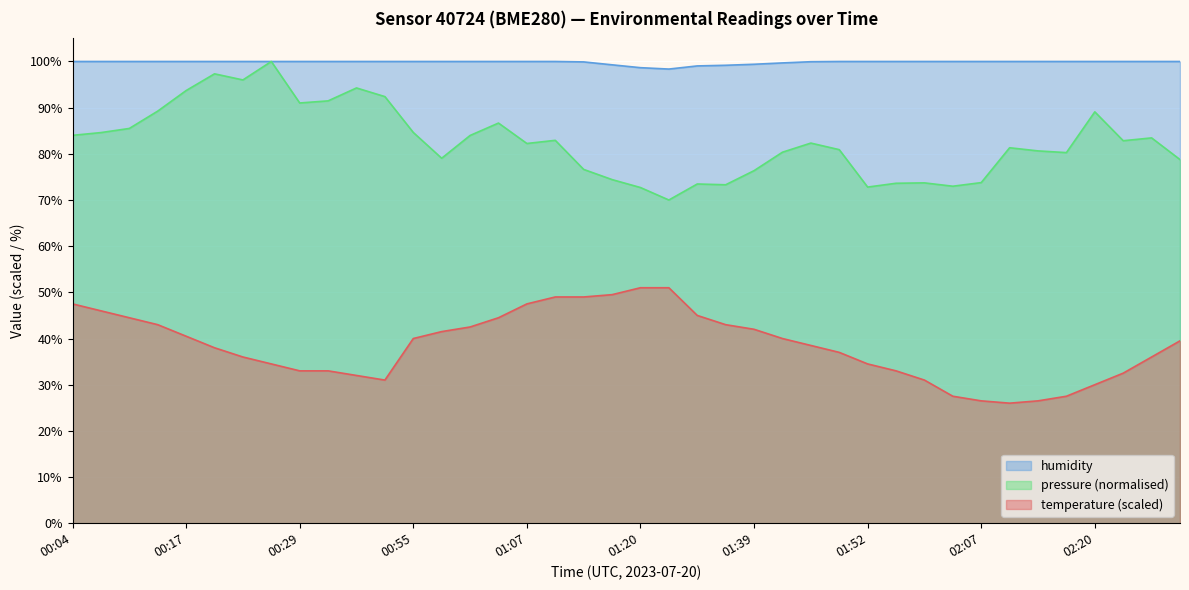

Which series has the widest spread of values?

pressure (normalised)